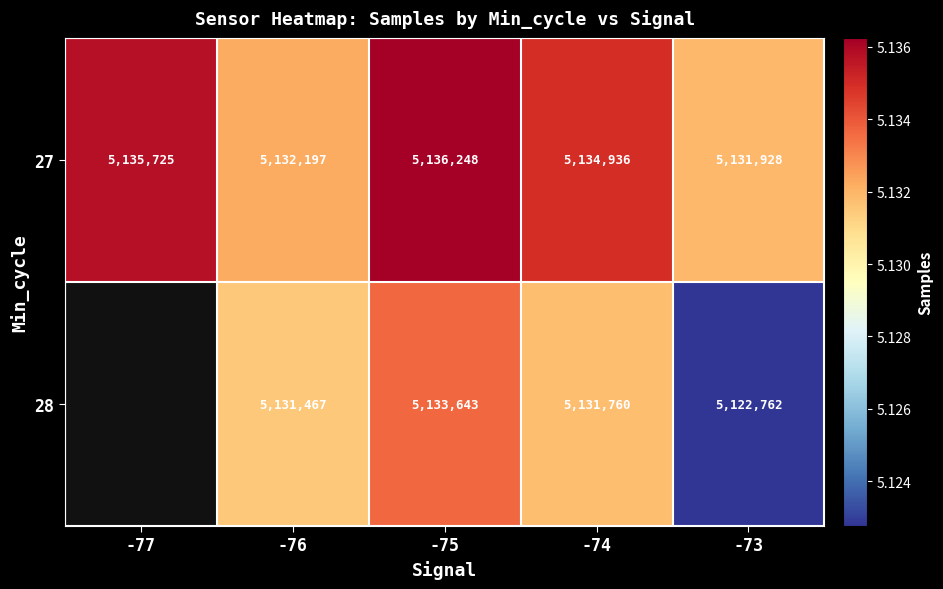

Which label corresponds to the largest value in the chart?

-75